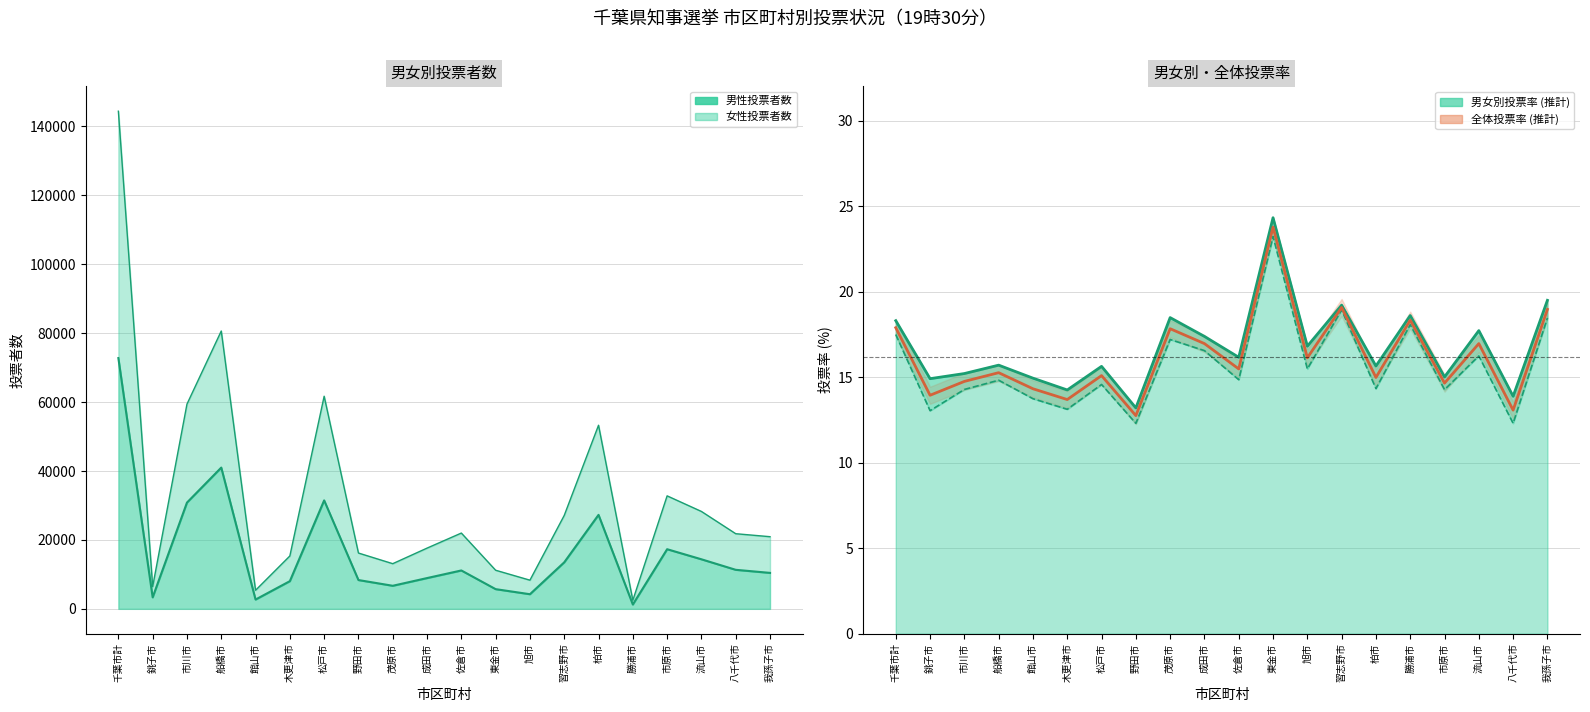

Reading right to left, list all the values displayed in this chart.

男性投票率: 19.5	13.9	17.7	15.0	18.6	15.7	19.2	16.8	24.3	16.2	17.4	18.5	13.2	15.6	14.2	14.9	15.7	15.2	14.9	18.3
女性投票率: 18.5	12.3	16.2	14.3	18.1	14.3	18.9	15.5	23.2	14.8	16.6	17.2	12.3	14.6	13.1	13.7	14.8	14.3	13.0	17.5
全体投票率: 19.0	13.1	17.0	14.7	18.3	15.0	19.1	16.1	23.8	15.5	17.0	17.8	12.8	15.1	13.7	14.3	15.3	14.8	13.9	17.9